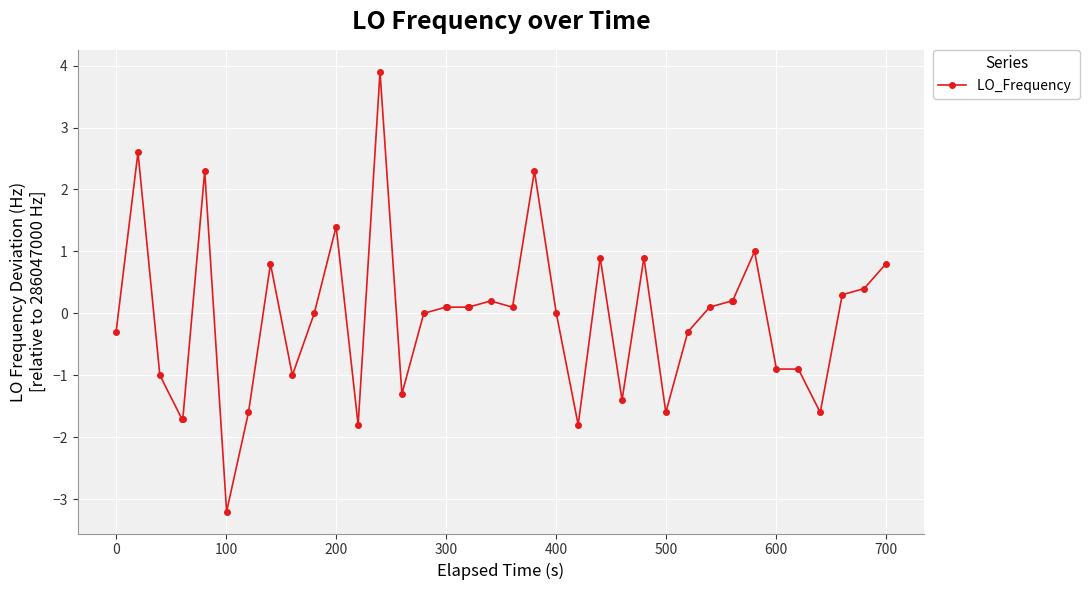

Reading left to right, transcribe all the data shown in this chart.

-0.3	2.6	-1.0	-1.7	-1.7	2.3	-3.2	-1.6	0.8	-1.0	0.0	1.4	-1.8	3.9	-1.3	0.0	0.1	0.1	0.1	0.1	0.2	0.1	2.3	0.0	-1.8	0.9	-1.4	0.9	-1.6	-0.3	0.1	0.2	0.2	1.0	-0.9	-0.9	-1.6	0.3	0.4	0.8